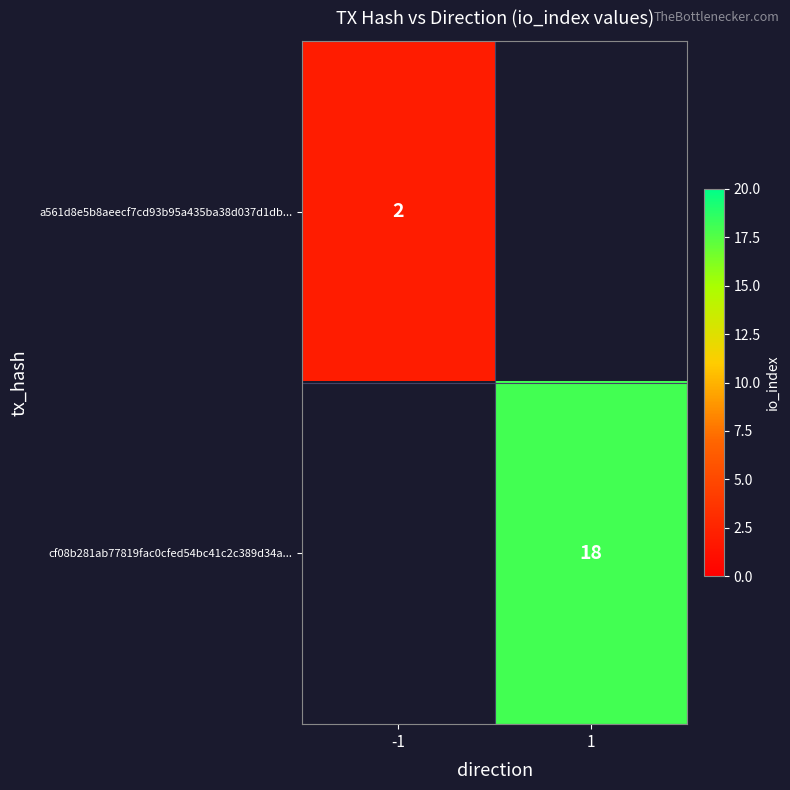

The a561d8e5b8aeecf7cd93b95a435ba38d037d1db... series shows 3 at -1. True or false?

False